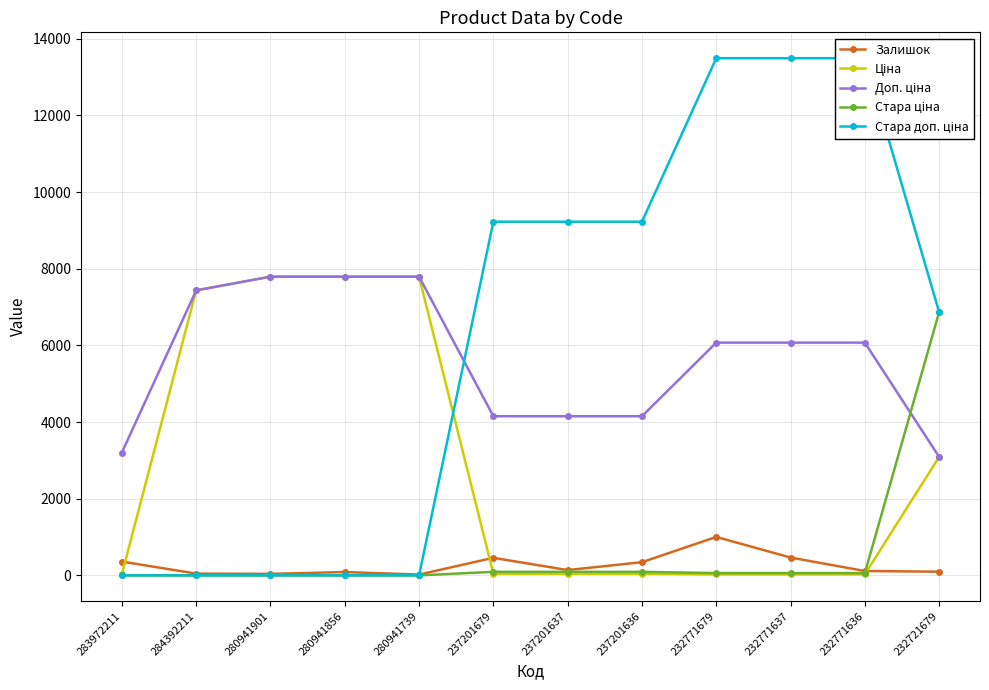

What are all the series names shown in the legend?

Залишок, Ціна, Доп. ціна, Стара ціна, Стара доп. ціна